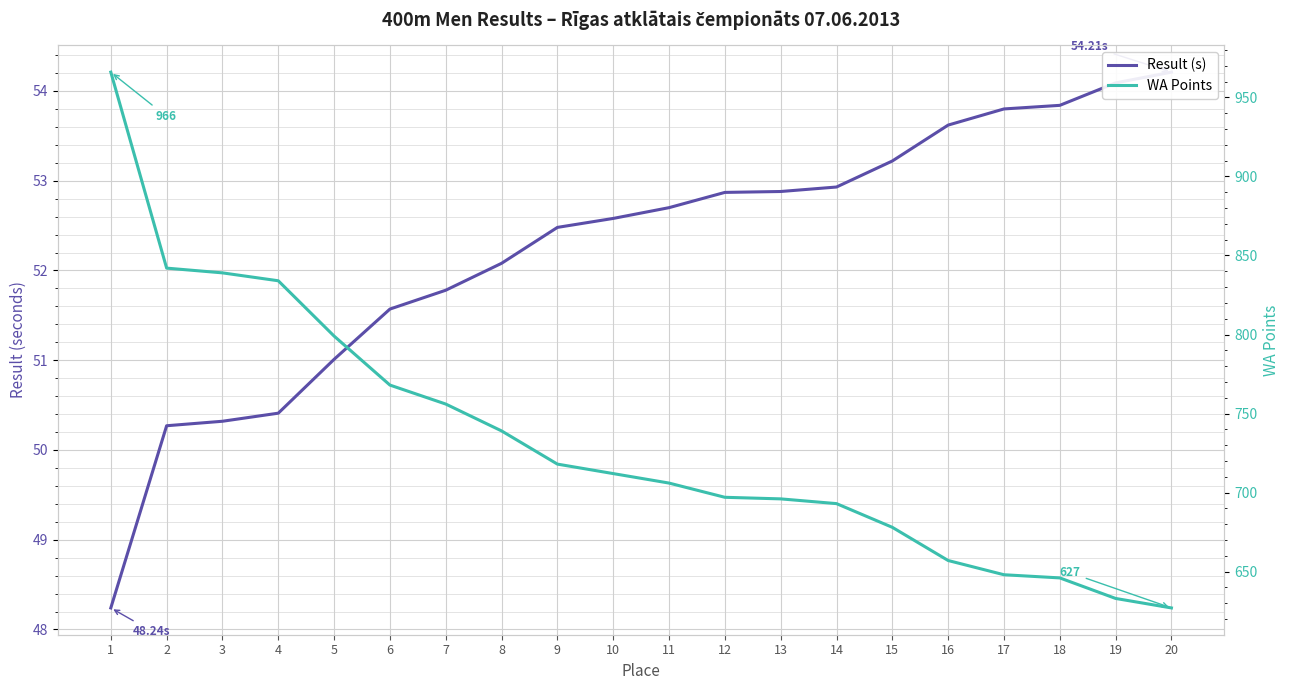

Which category has the highest value in the Result (s) series?

20